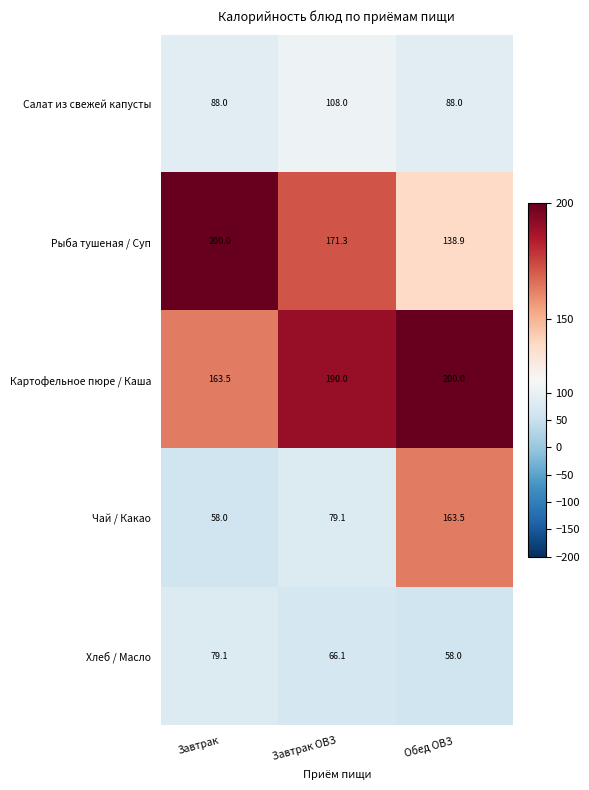

What is the sum of the Салат из свежей капусты values at Завтрак and Завтрак ОВЗ?

196.0